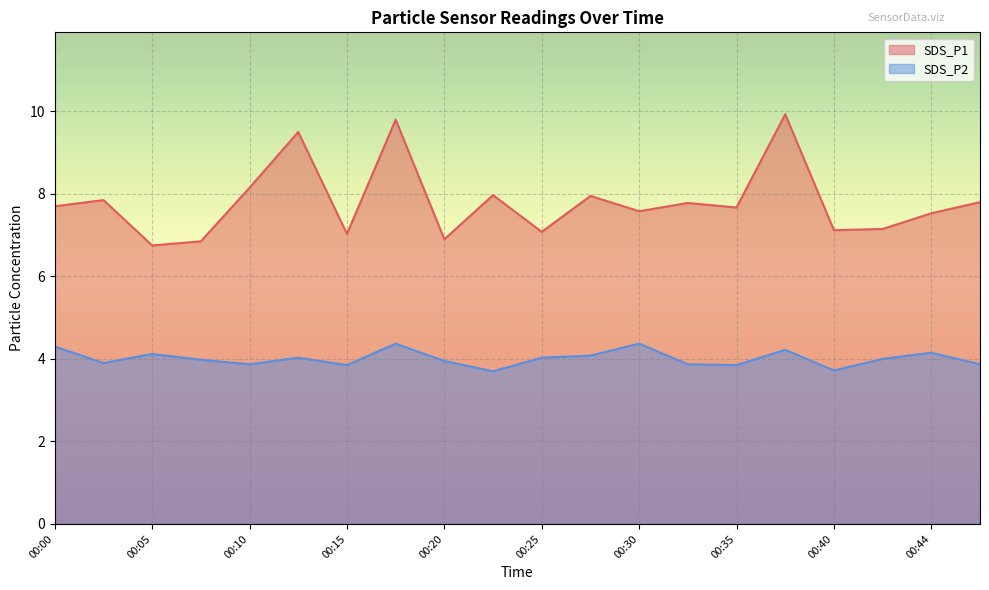

Rank the series at 00:20 from highest to lowest value.

SDS_P1, SDS_P2